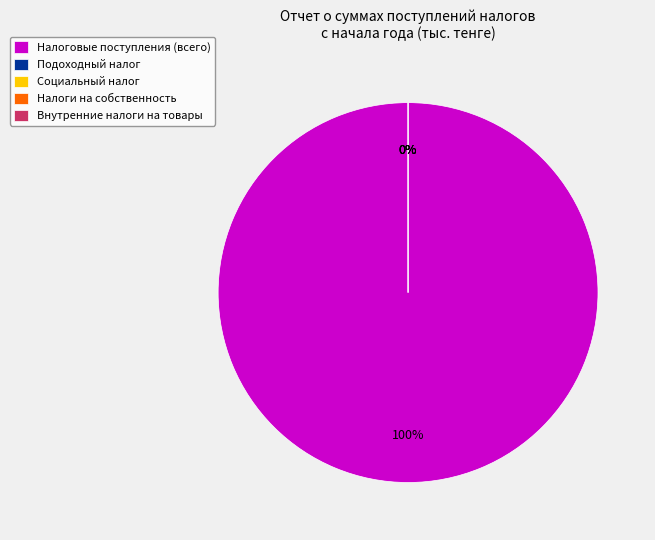

To the nearest percent, what is the combined percentage of Налоговые поступления and Внутренние налоги на товары, работы и услуги?

100%